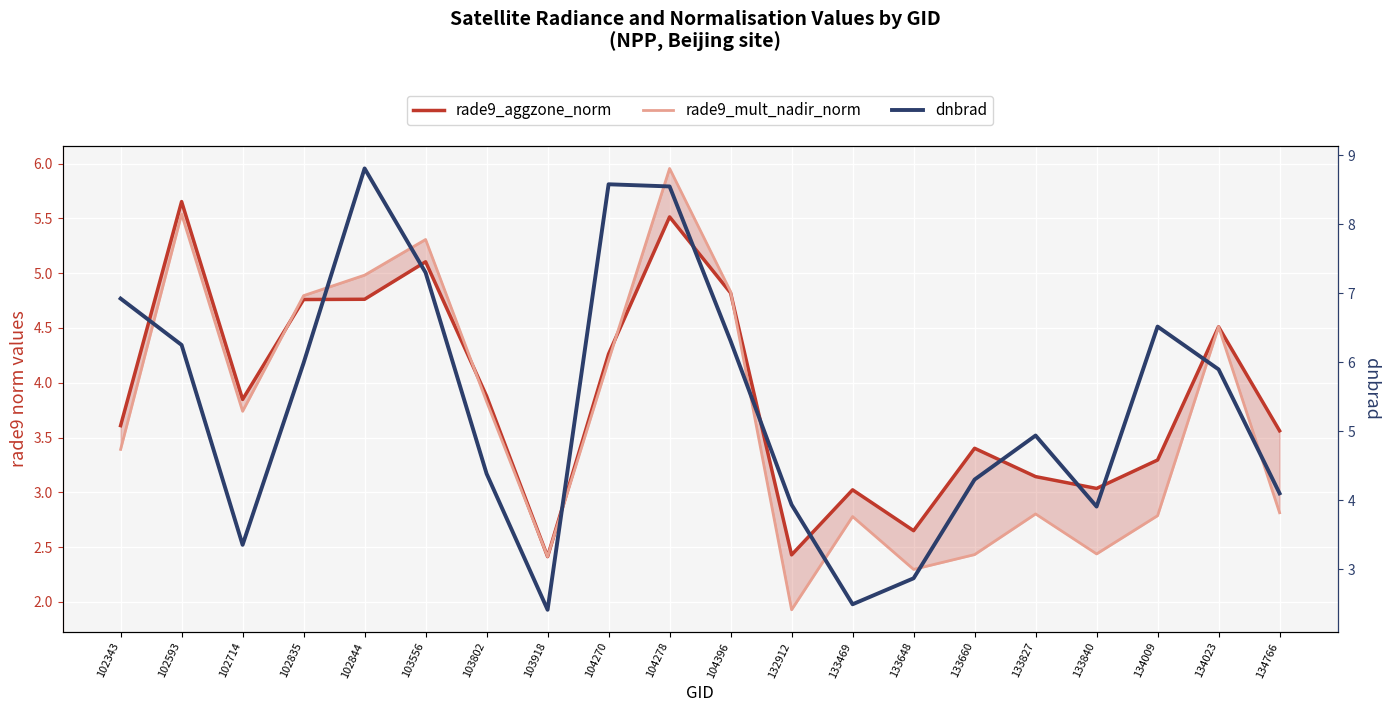

Where is the first local maximum for rade9_aggzone_norm?

102593